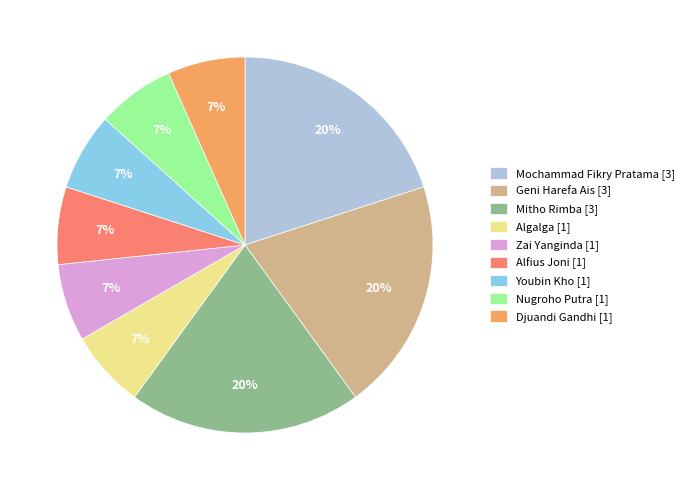

Is it true that Algalga is 1% of the pie?

False